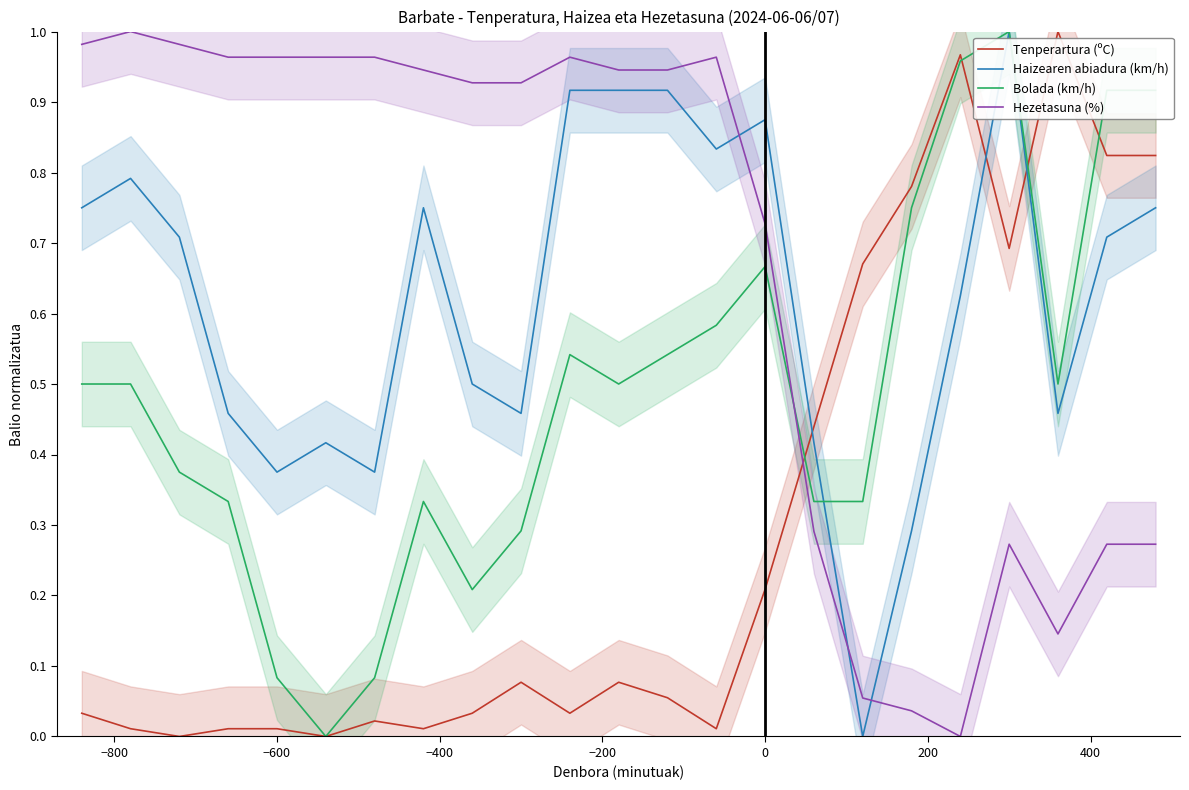

Is this an area chart (filled region under the line)?

No